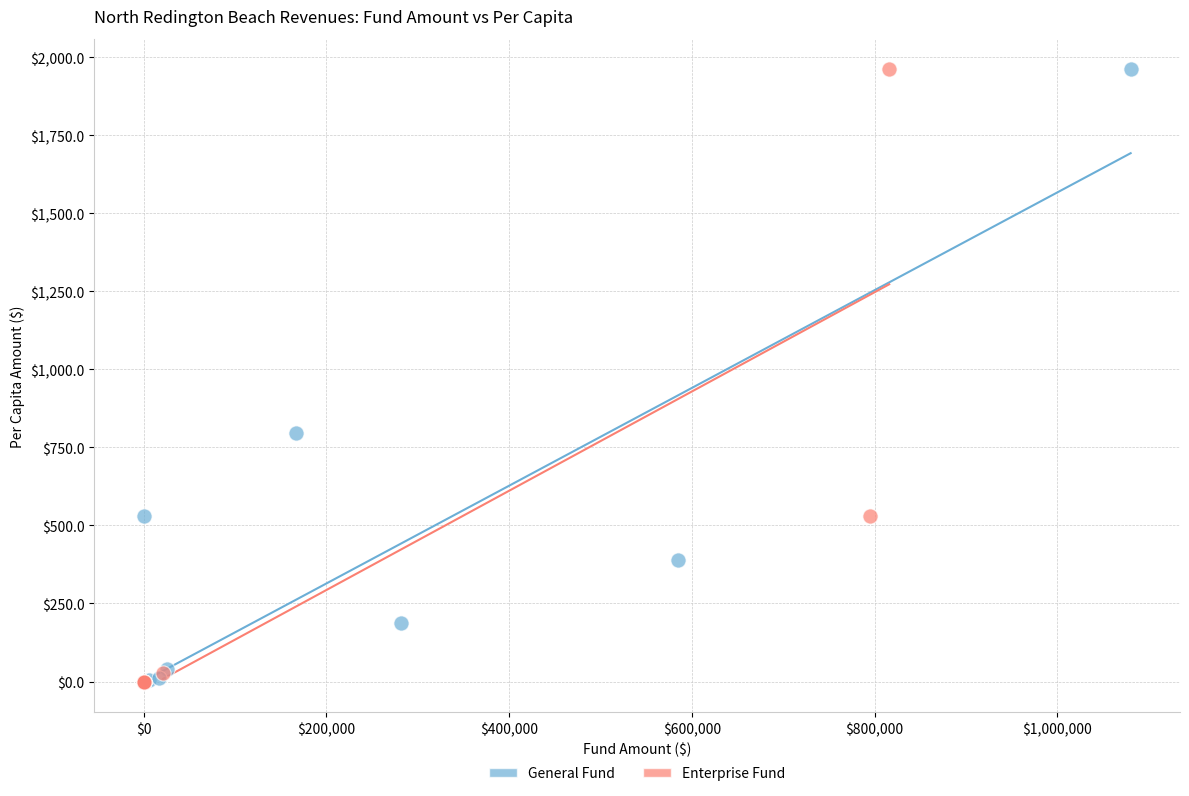

Which series has the widest spread of Y values?

Enterprise Fund